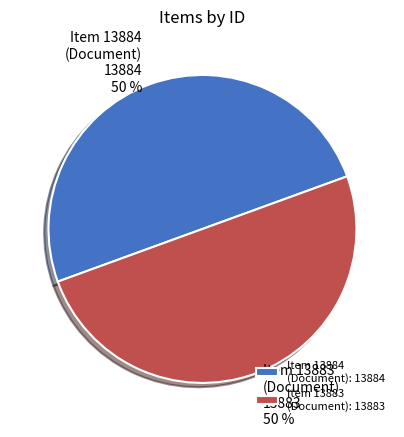

To the nearest percent, what is the average slice percentage?

50%